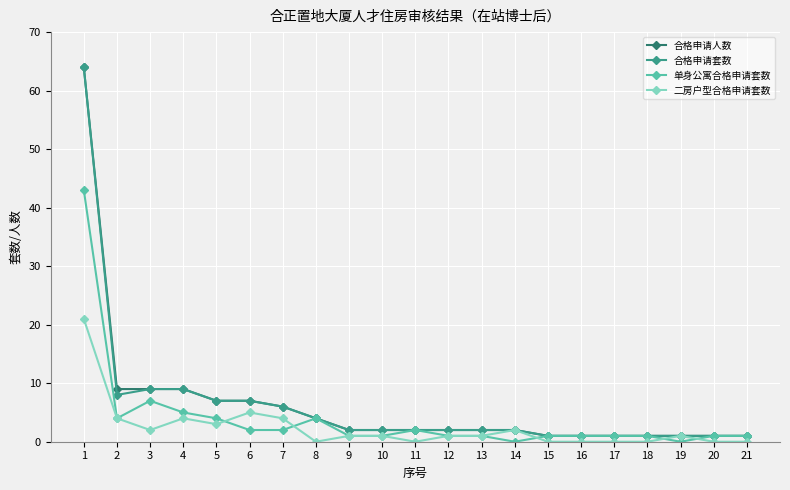

At how many categories does at least one series exceed 33?

1